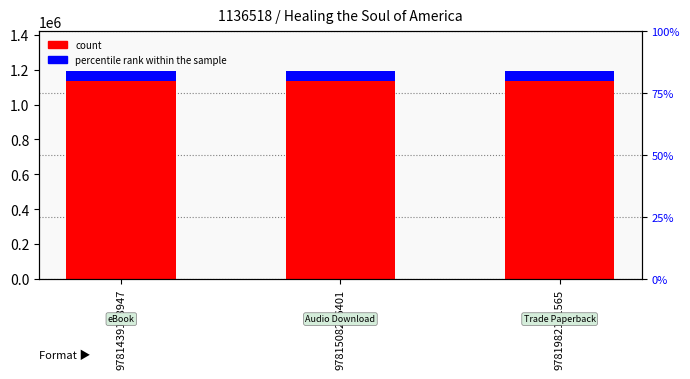

How many bars are there in total?

6